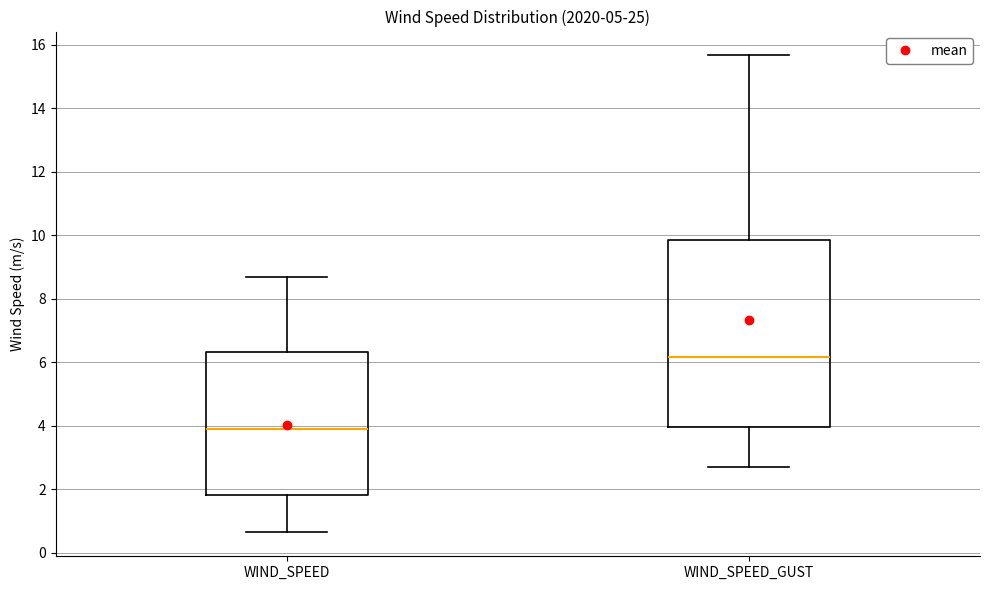

Reading left to right, transcribe this box plot: for each box, give where its median line is, the range the box spans, and where its two whiskers end, as read against the y-axis. The values are not printed on the chart, so give them approximately, as read against the axis.

WIND_SPEED: median 3.8, box 1.8 to 6.4, whiskers 0.6 to 8.6
WIND_SPEED_GUST: median 6.2, box 4.0 to 9.8, whiskers 2.6 to 15.6